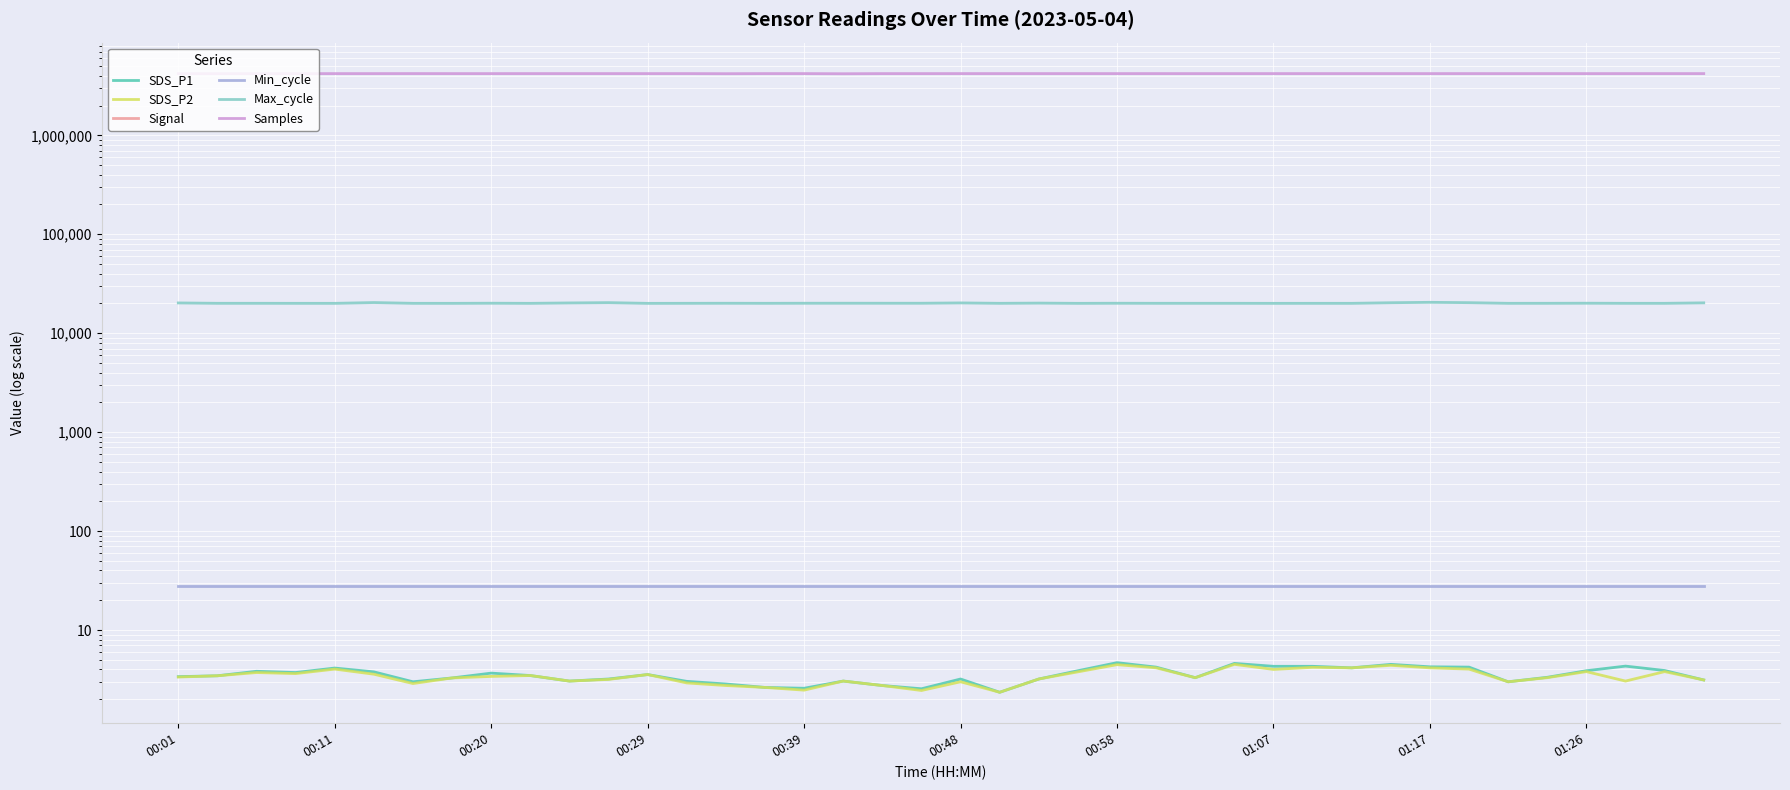

True or false: Max_cycle and Min_cycle cross at least once.

False